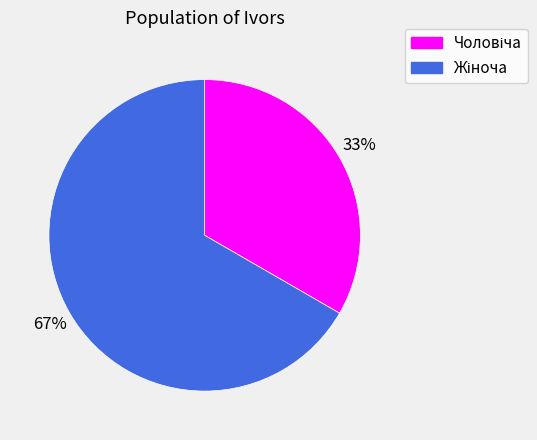

How many slices are in this pie chart?

2